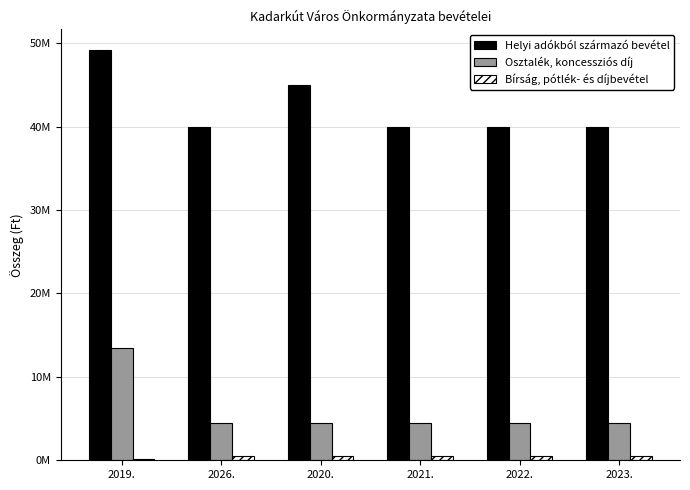

At which category does the chart reach its peak across all series?

2019.